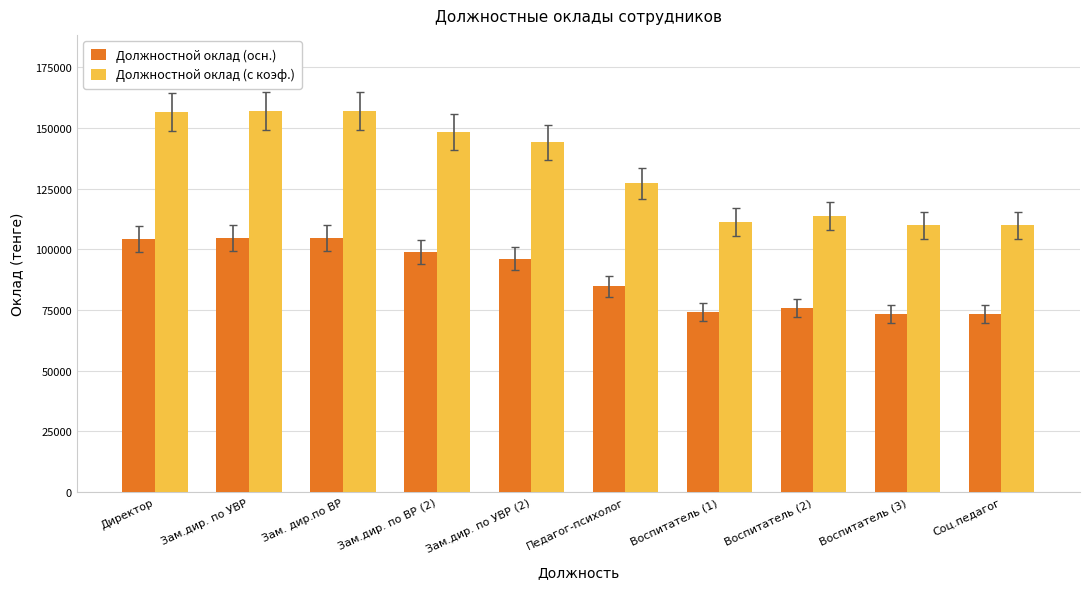

At which label does Должностной оклад (осн.) first exceed 96095?

Директор